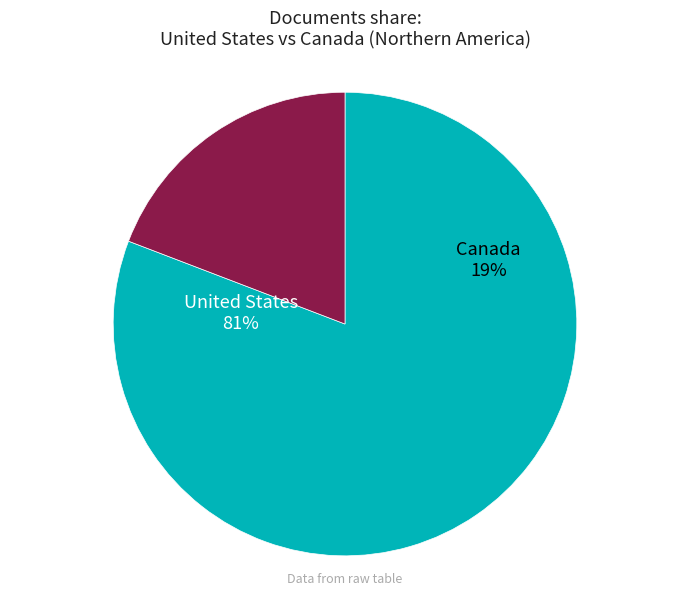

Which slice represents more than half of the pie?

United States